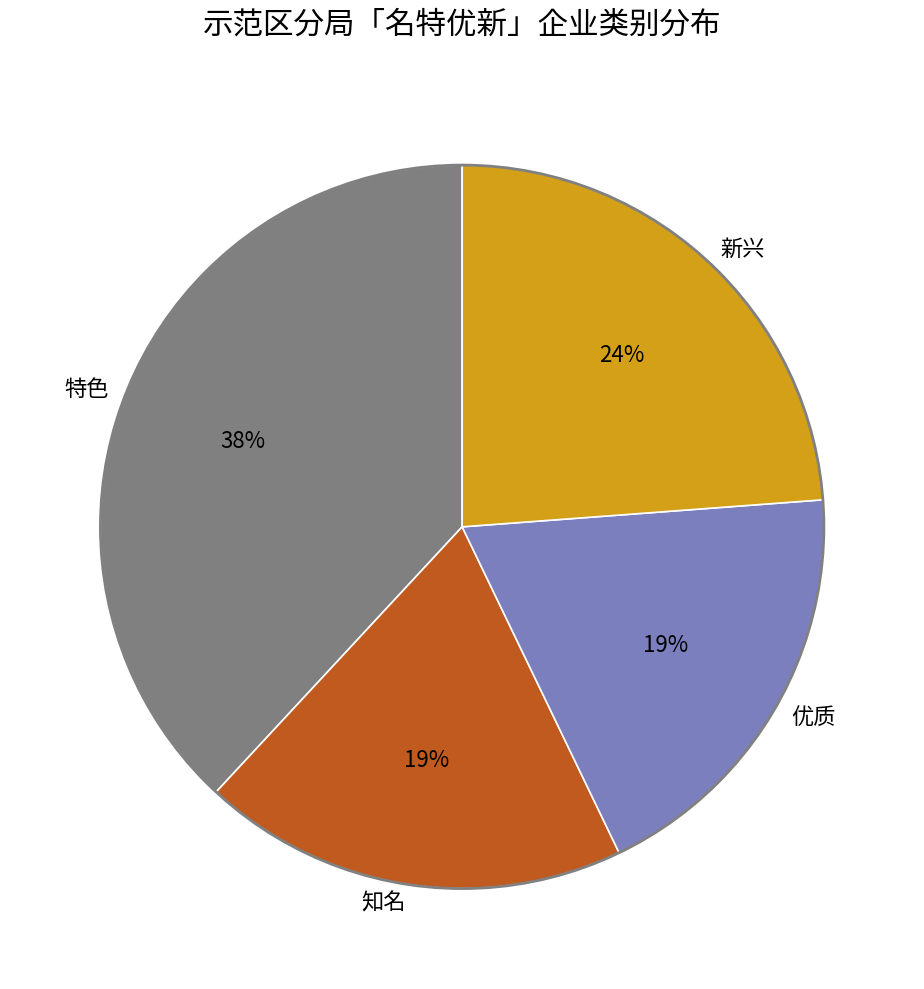

Is the sum of 优质 and 知名 greater than half?

No